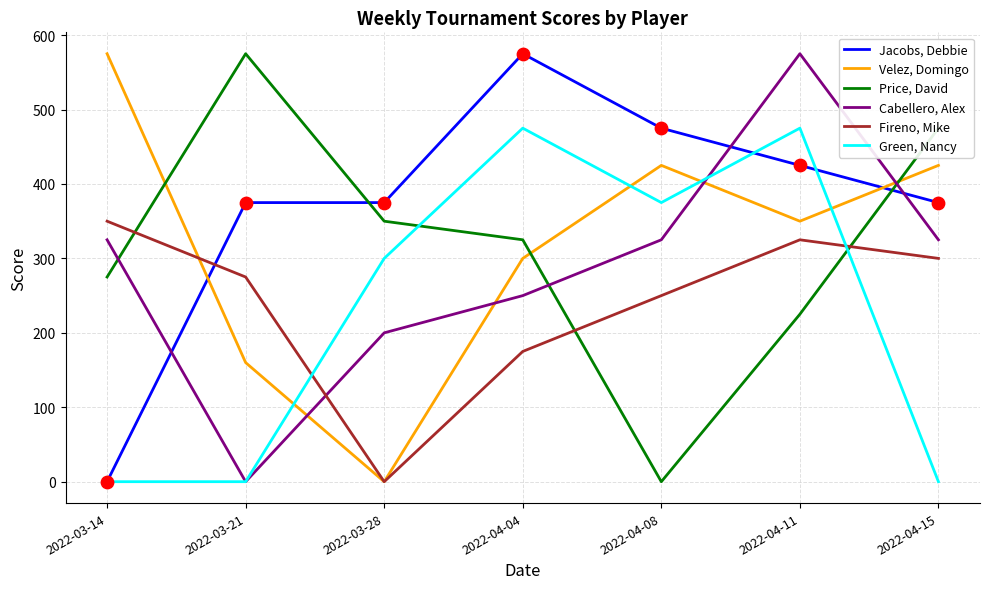

What are all the series names shown in the legend?

Jacobs, Debbie, Velez, Domingo, Price, David, Cabellero, Alex, Fireno, Mike, Green, Nancy